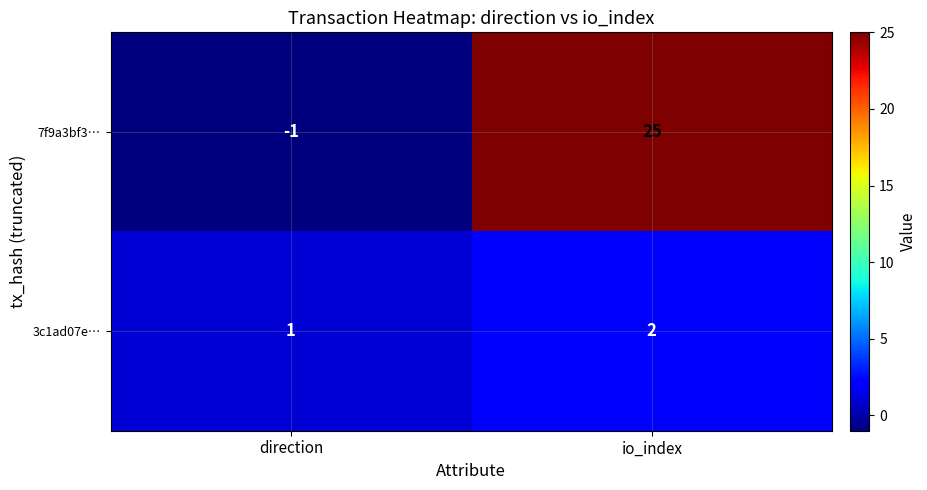

Is it true that 7f9a3bf3… equals -1 at direction?

True